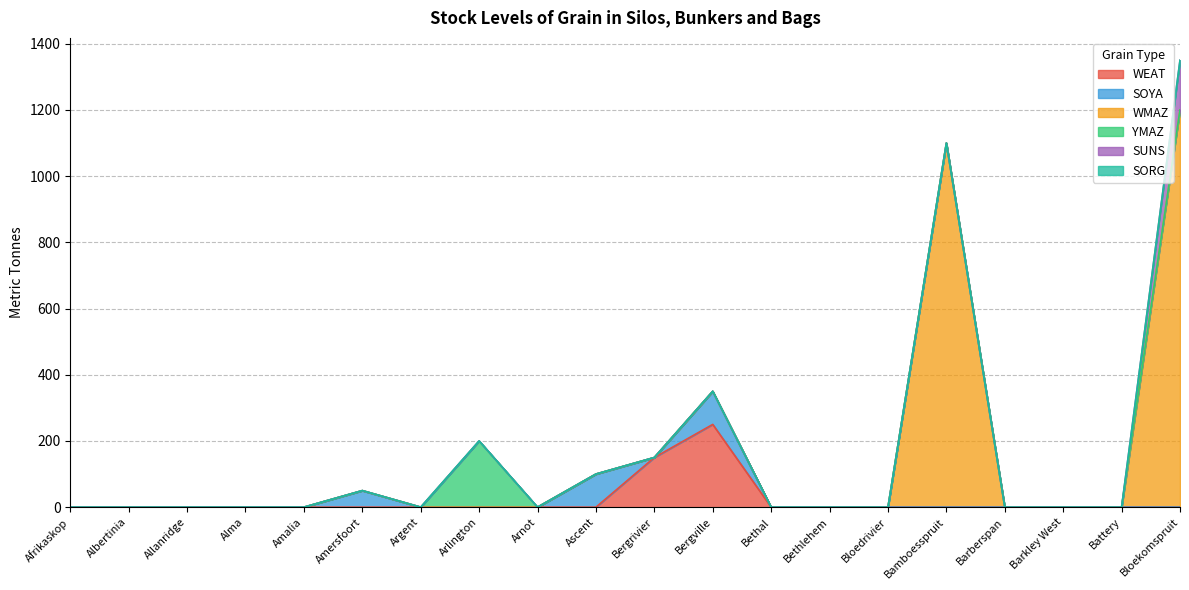

What is the average value of the SUNS series?

8